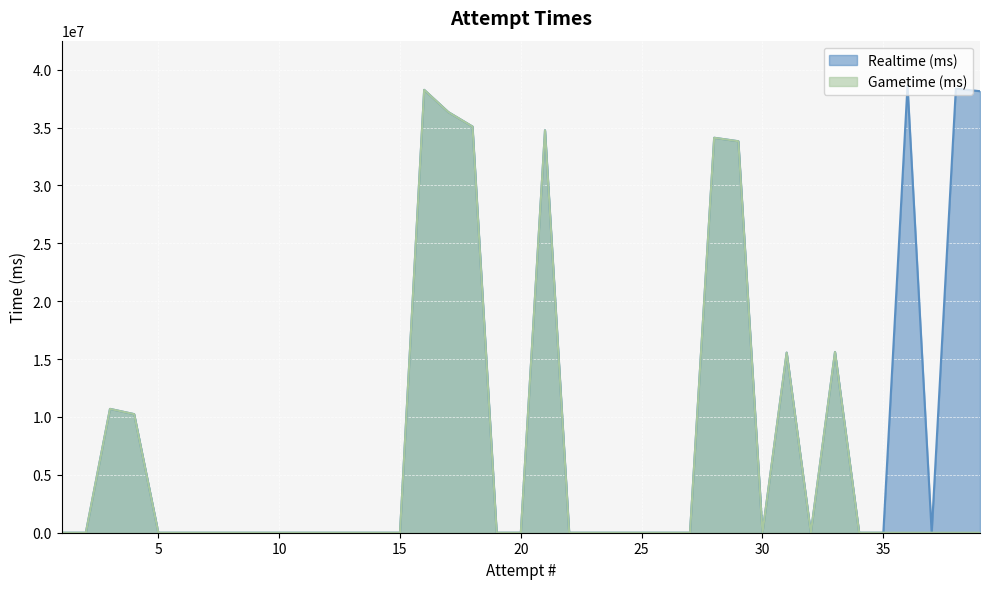

True or false: Realtime (ms) and Gametime (ms) intersect in this chart.

False